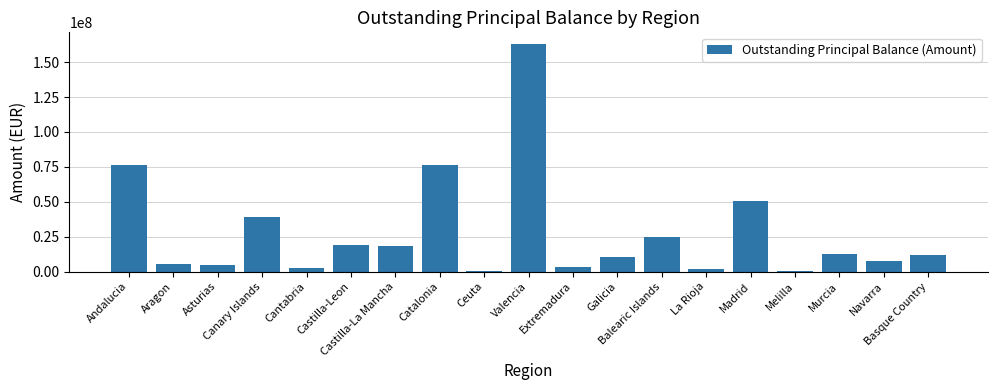

What is the sum of the values at Galicia and Castilla-Leon?

29263072.1